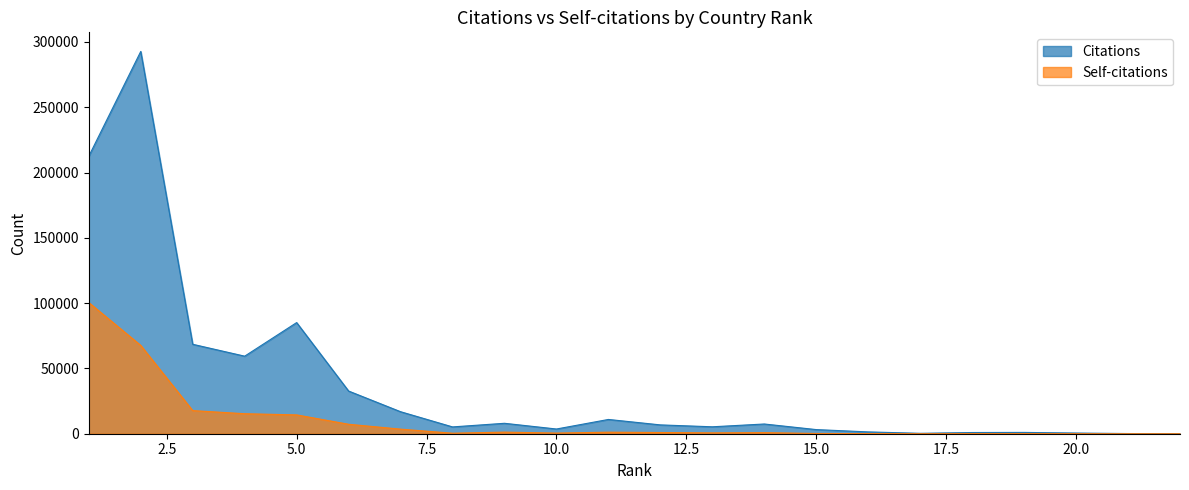

True or false: Self-citations has more than 2 points higher than both neighbors.

True